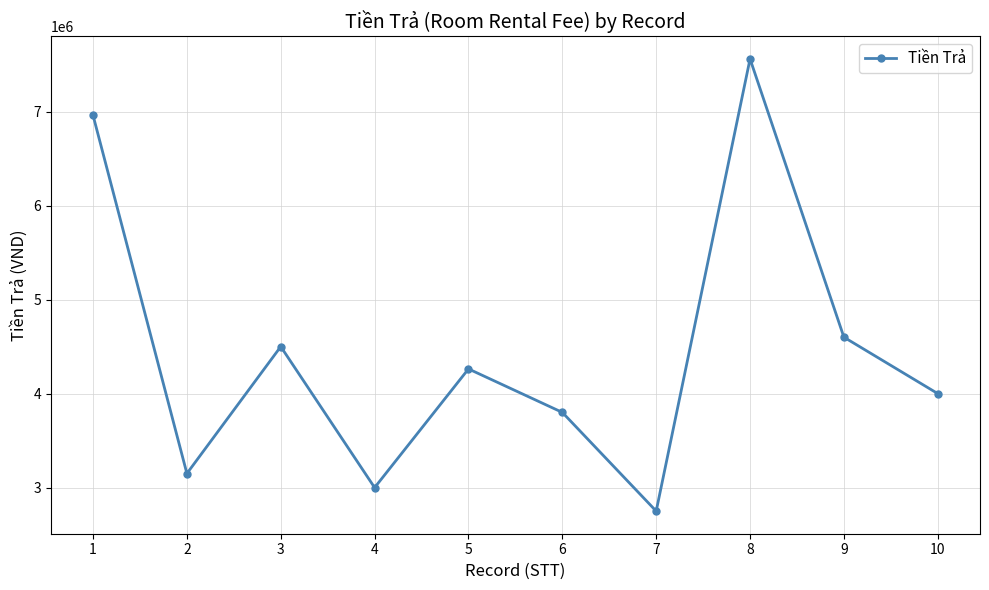

Rank the categories by value from highest to lowest.

8, 1, 9, 3, 5, 10, 6, 2, 4, 7